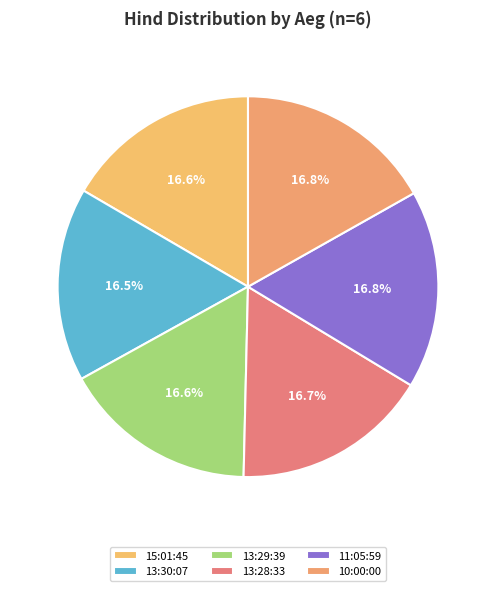

To the nearest percent, what portion does 11:05:59 represent?

17%